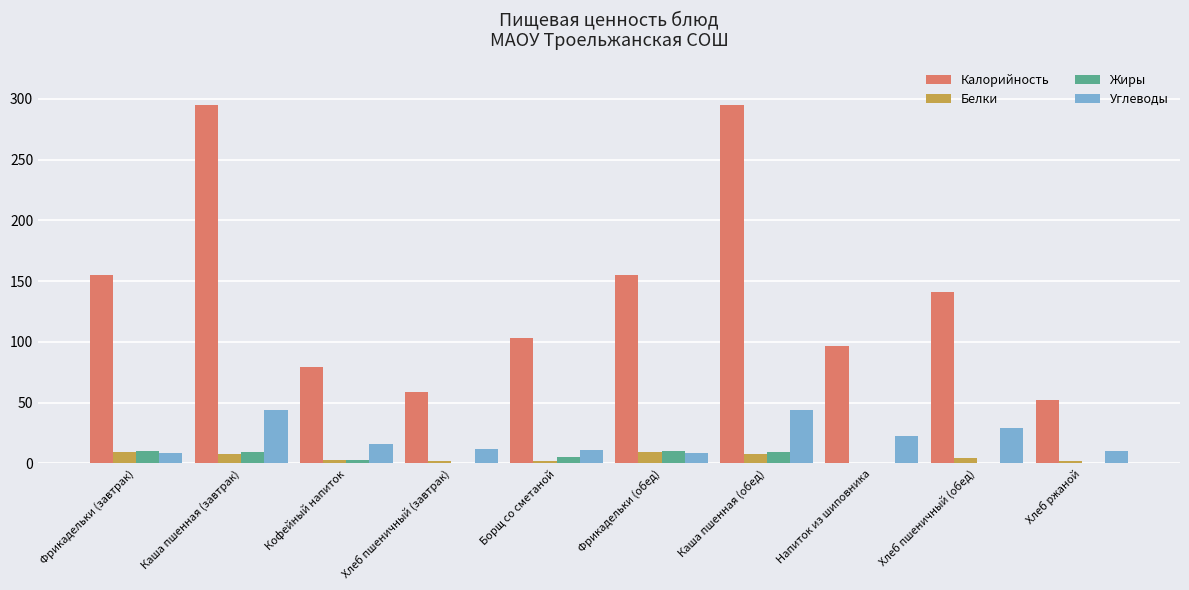

What is the highest value of the Калорийность series?

295.0